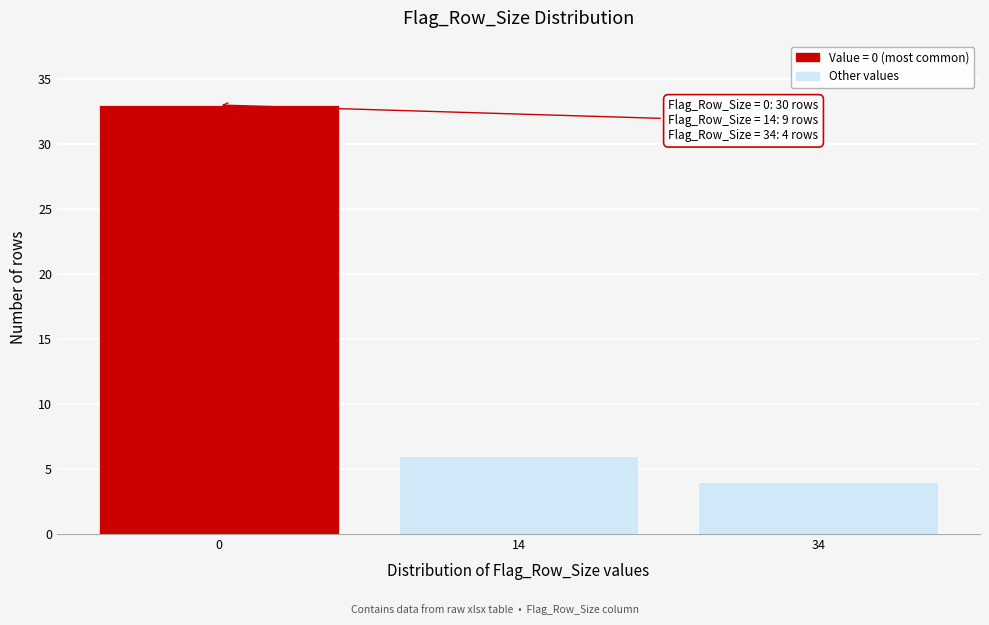

Reading left to right, list all the values displayed in this chart.

33	6	4